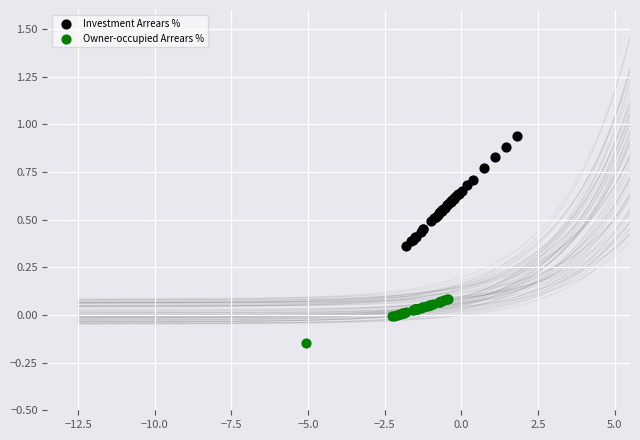

Which series contains the highest Y value?

Investment Arrears %